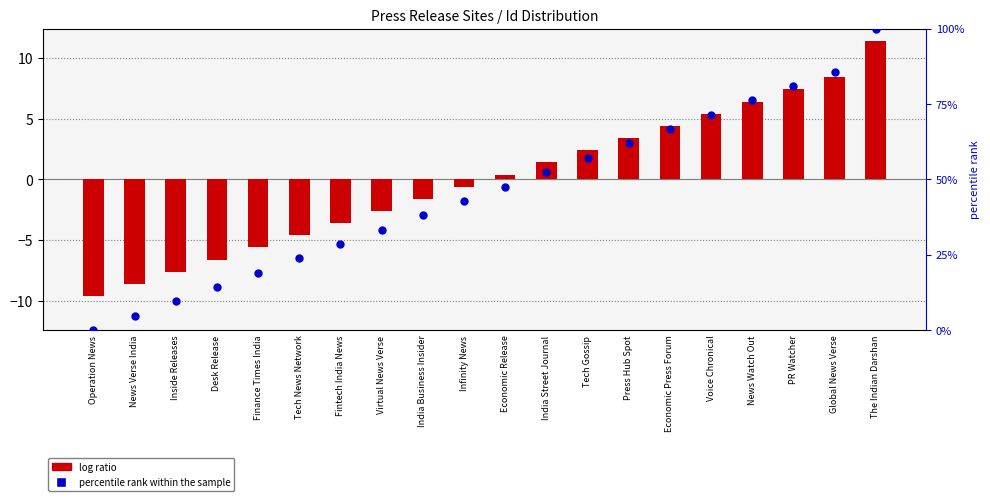

What are all the series names shown in the legend?

log ratio, percentile rank within the sample